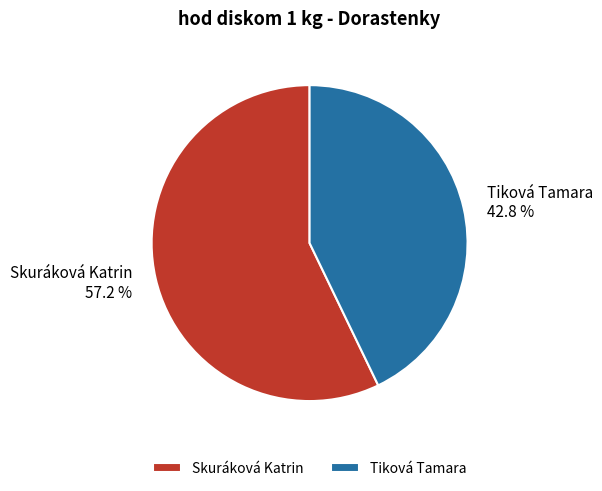

What percentage is the Skuráková Katrin slice, to the nearest percent?

57%